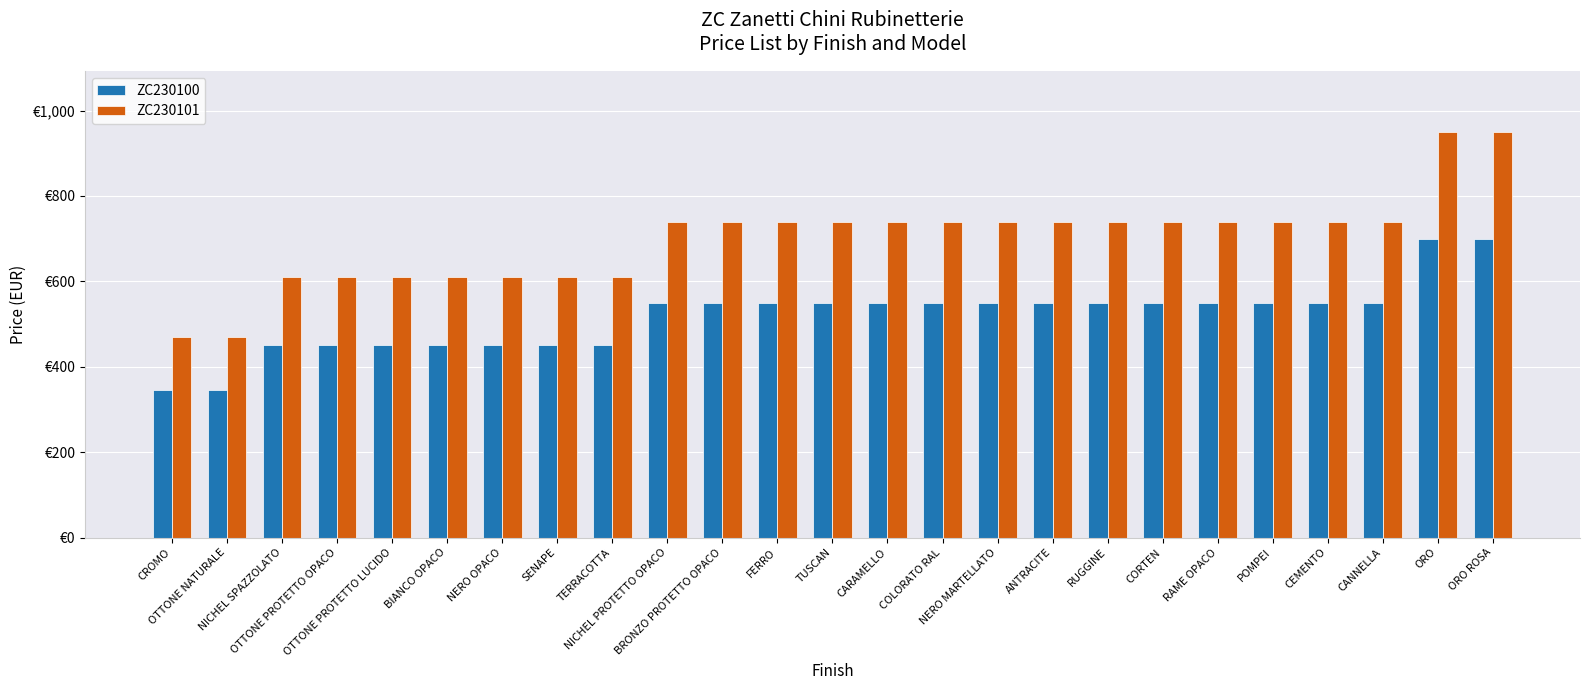

At which label does ZC230100 reach its peak?

ORO